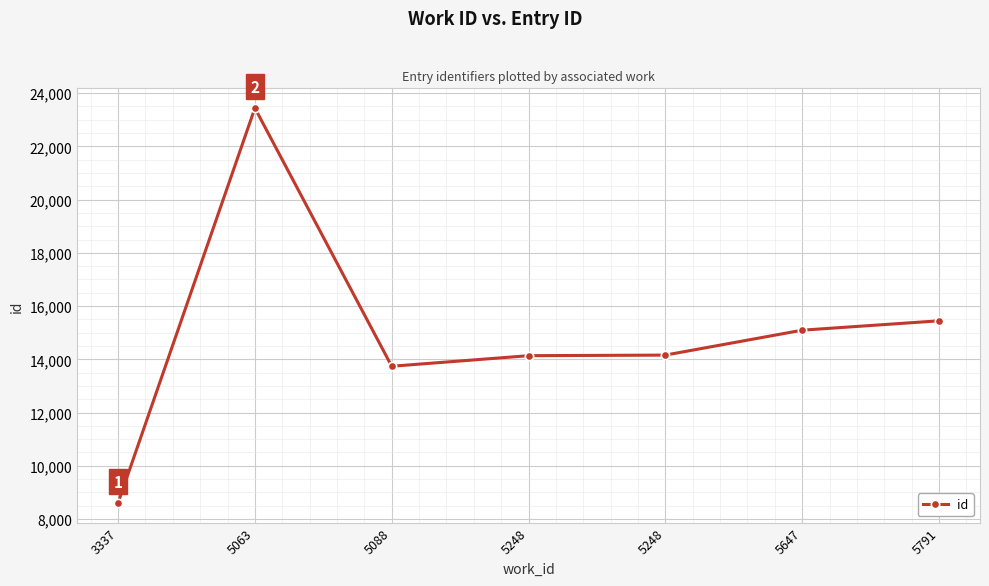

At which category does the data reach its first local peak?

5063